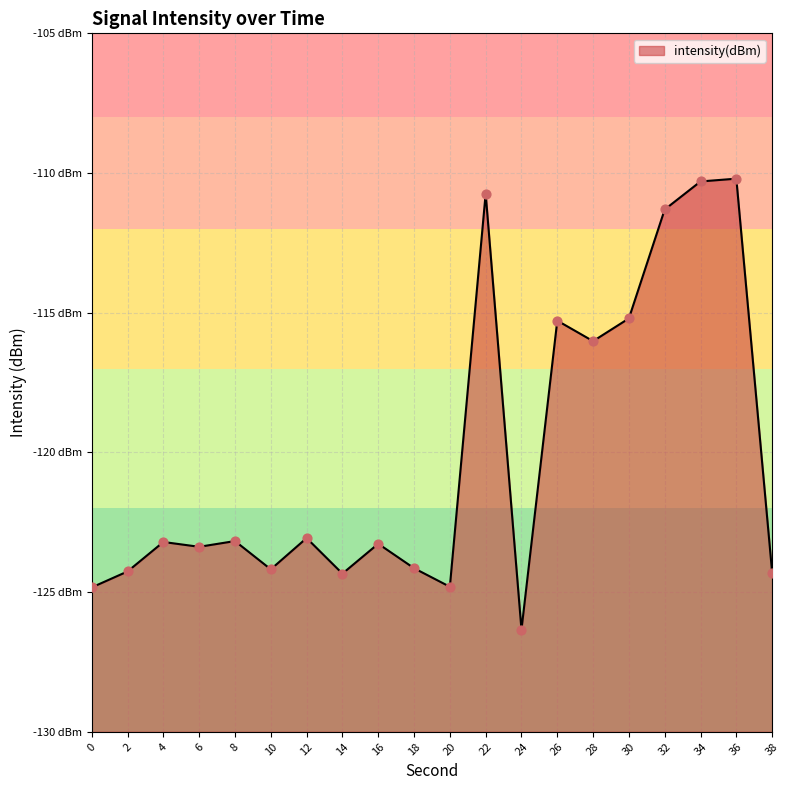

Which has a higher value, 22 or 28?

22